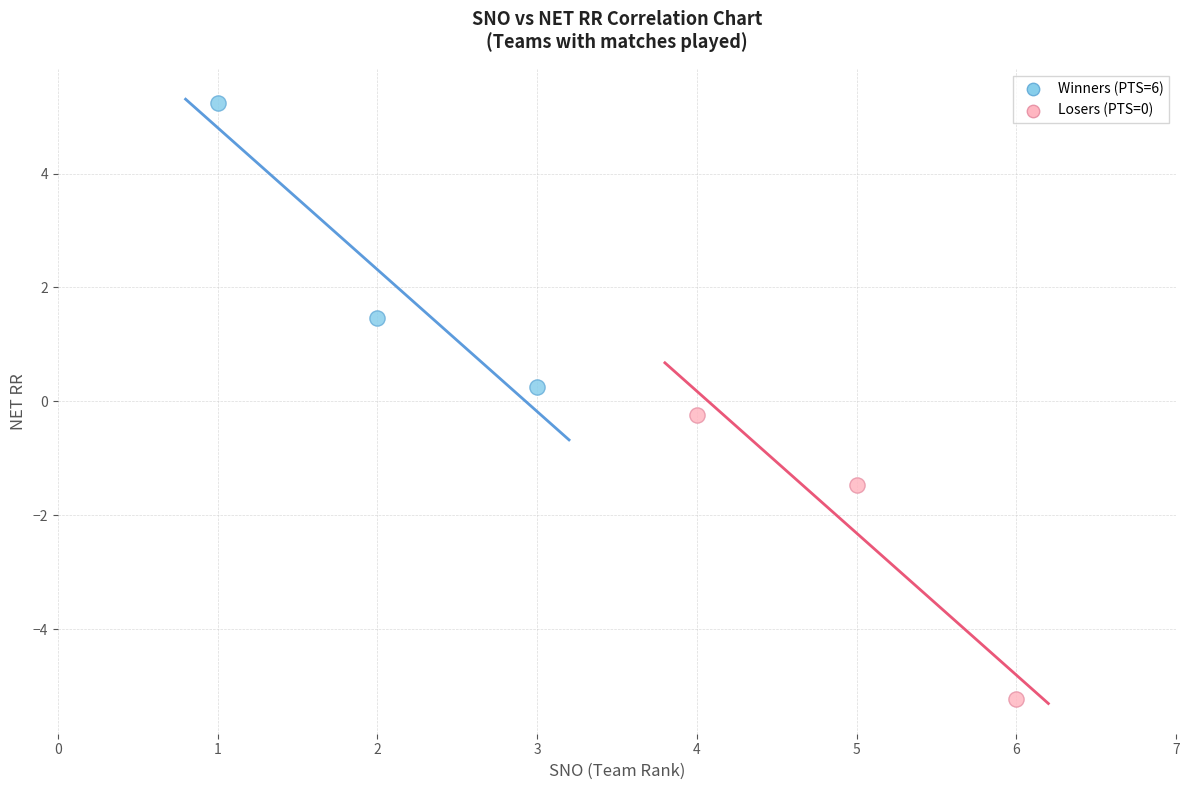

Which series contains the highest Y value?

Winners (PTS=6)